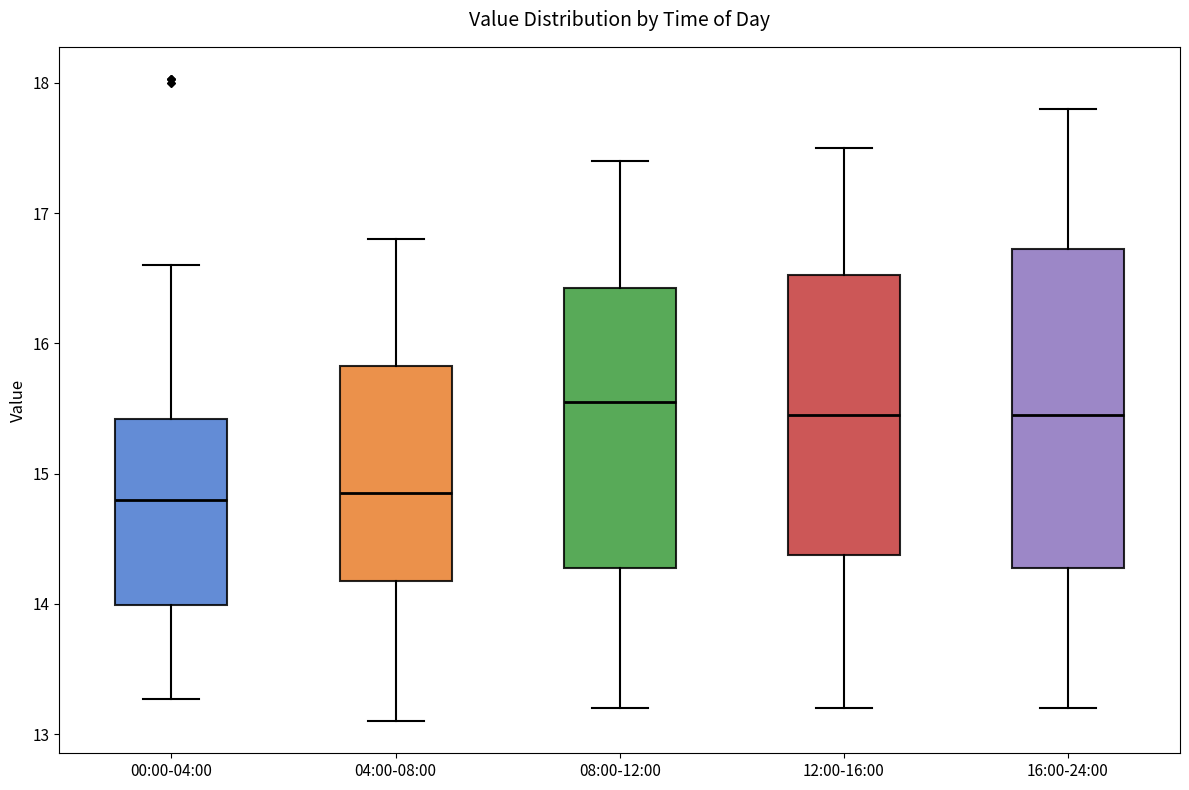

Reading left to right, transcribe this box plot: for each box, give where its median line is, the range the box spans, and where its two whiskers end, as read against the y-axis. The values are not printed on the chart, so give them approximately, as read against the axis.

00:00-04:00: median 14.8, box 14.0 to 15.4, whiskers 13.3 to 16.6
04:00-08:00: median 14.9, box 14.2 to 15.8, whiskers 13.1 to 16.8
08:00-12:00: median 15.6, box 14.3 to 16.4, whiskers 13.2 to 17.4
12:00-16:00: median 15.5, box 14.4 to 16.5, whiskers 13.2 to 17.5
16:00-24:00: median 15.5, box 14.3 to 16.7, whiskers 13.2 to 17.8